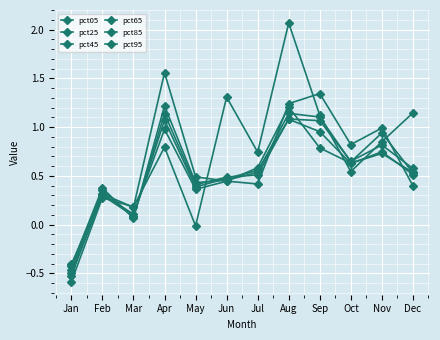

How many categories are shown in the chart?

12